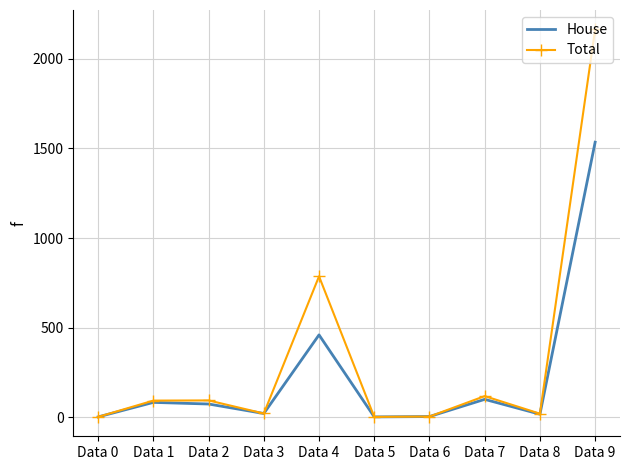

Where is the first local minimum for Total?

Data 3